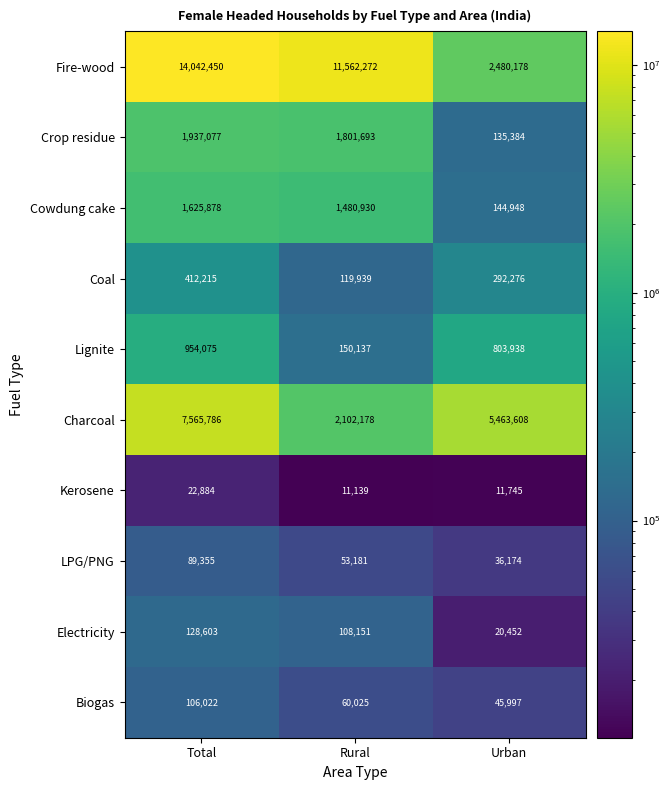

What is the sum of all Coal values?

824430